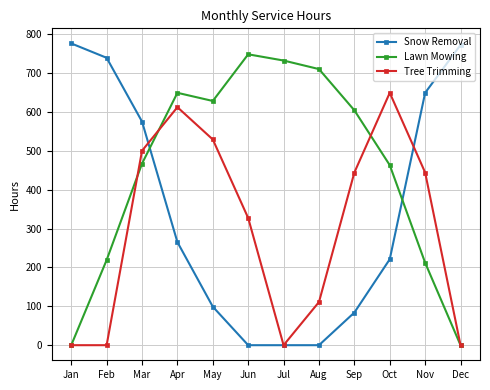

What is the difference between the highest and lowest values at Oct?

428